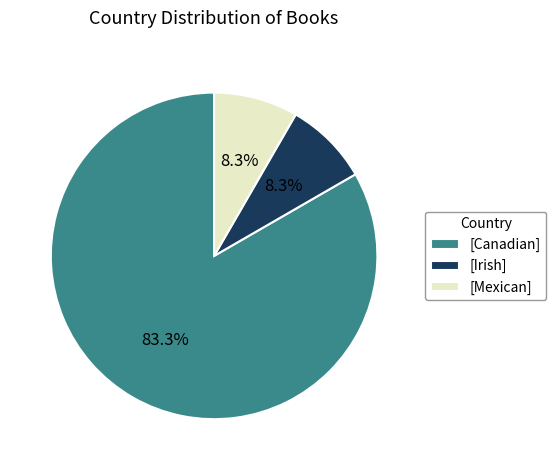

Between [Canadian] and [Irish], which is larger?

[Canadian]